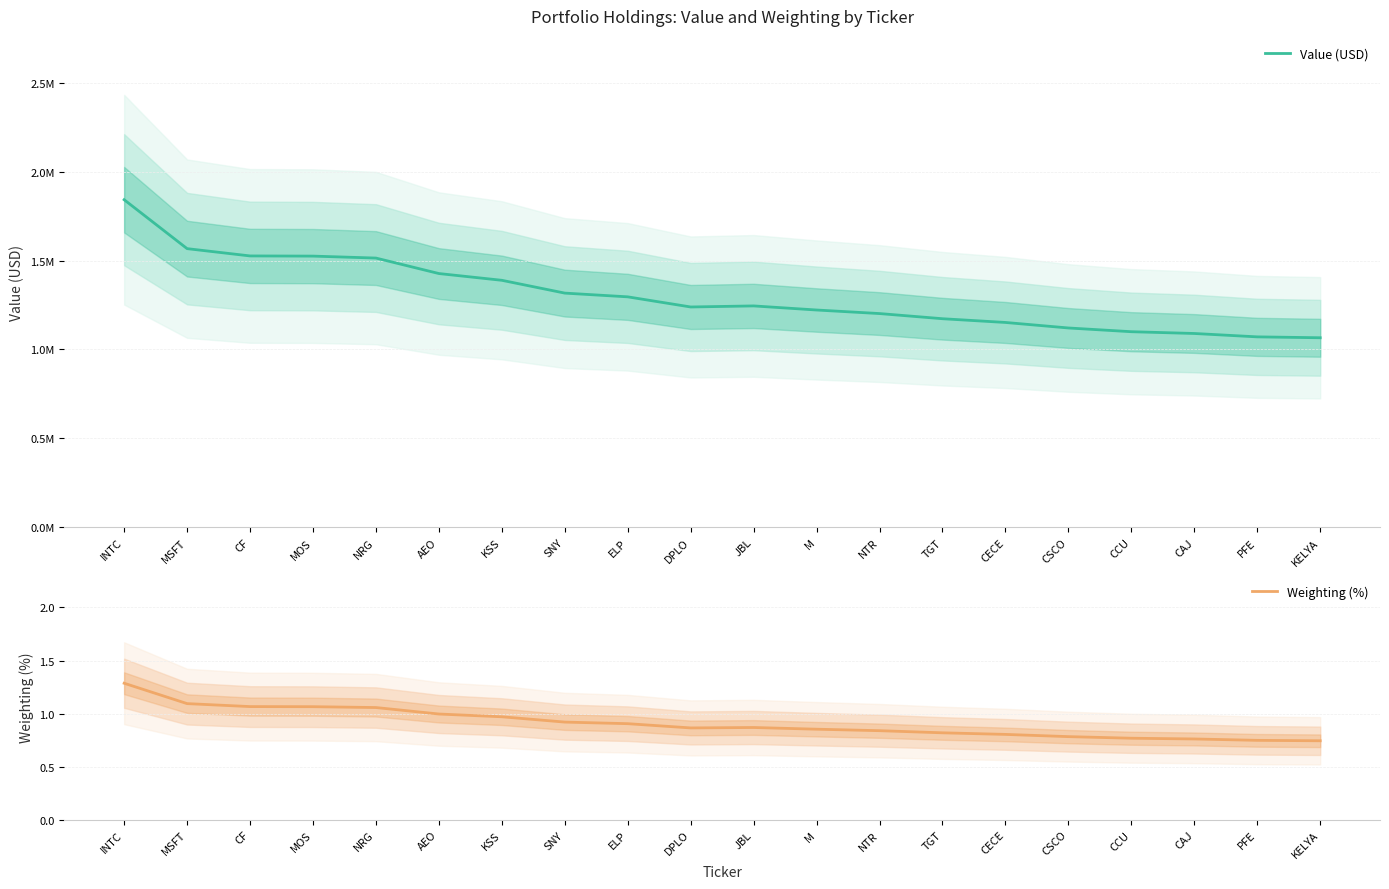

True or false: Value (USD) has more than 1 interior local peaks.

False